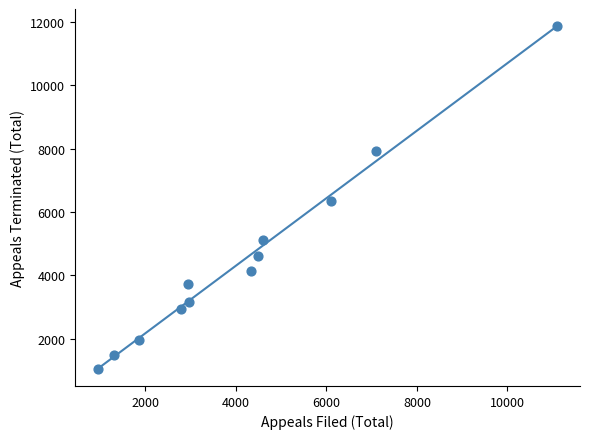

What is the average Y value?

4529